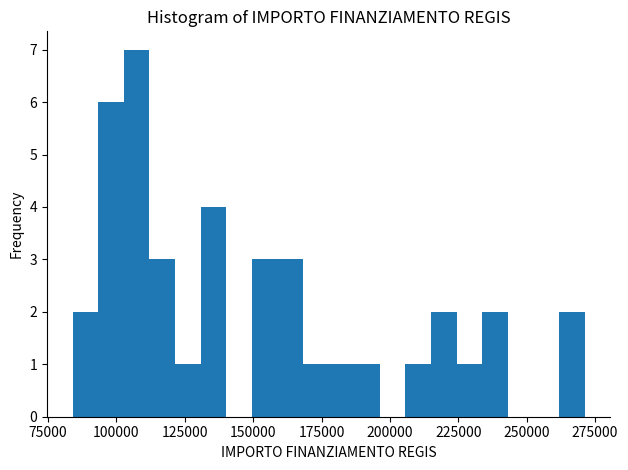

Around what value on the x-axis is the tallest bar? Give the approximate position of its centre, as read against the axis.

105000